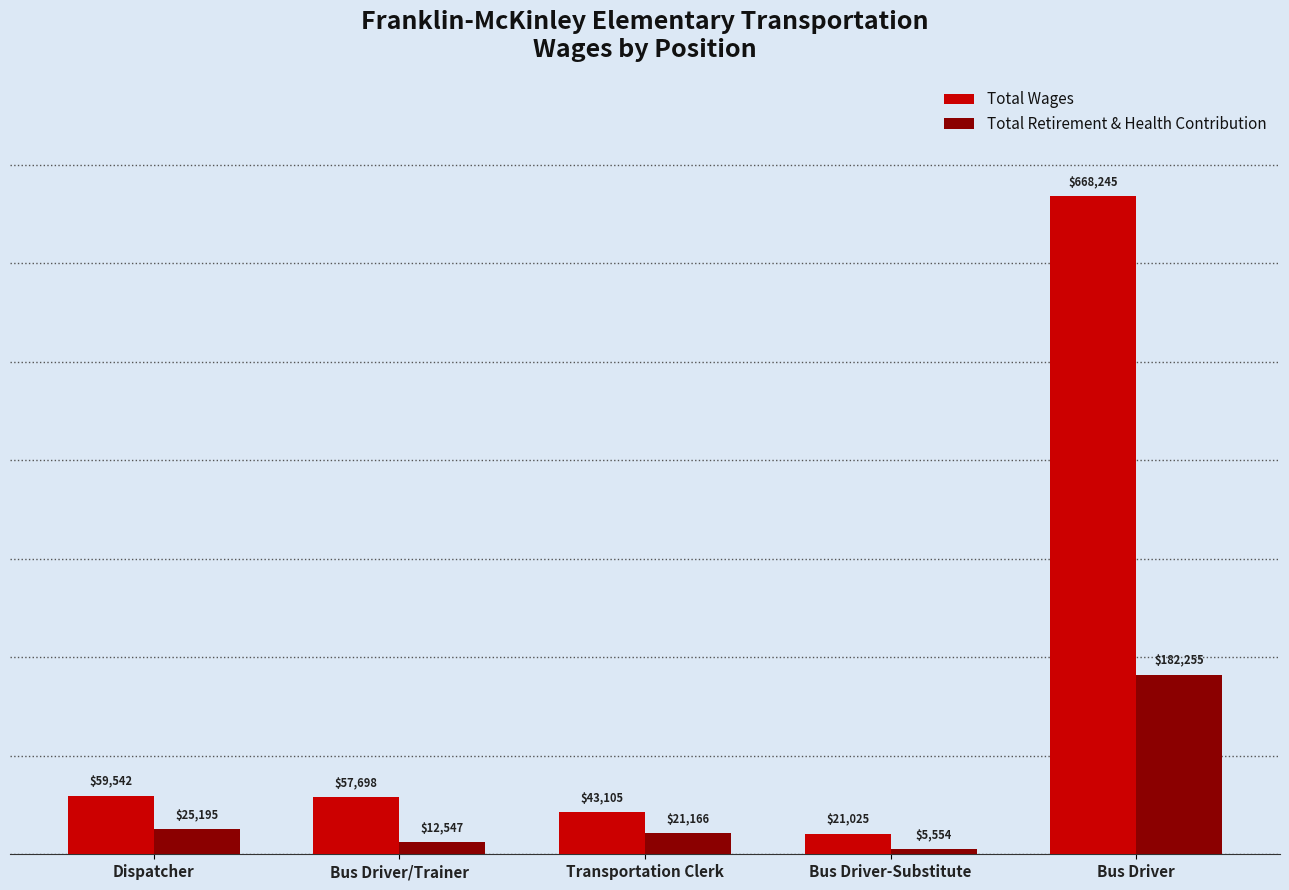

At which label does Total Wages reach its peak?

Bus Driver